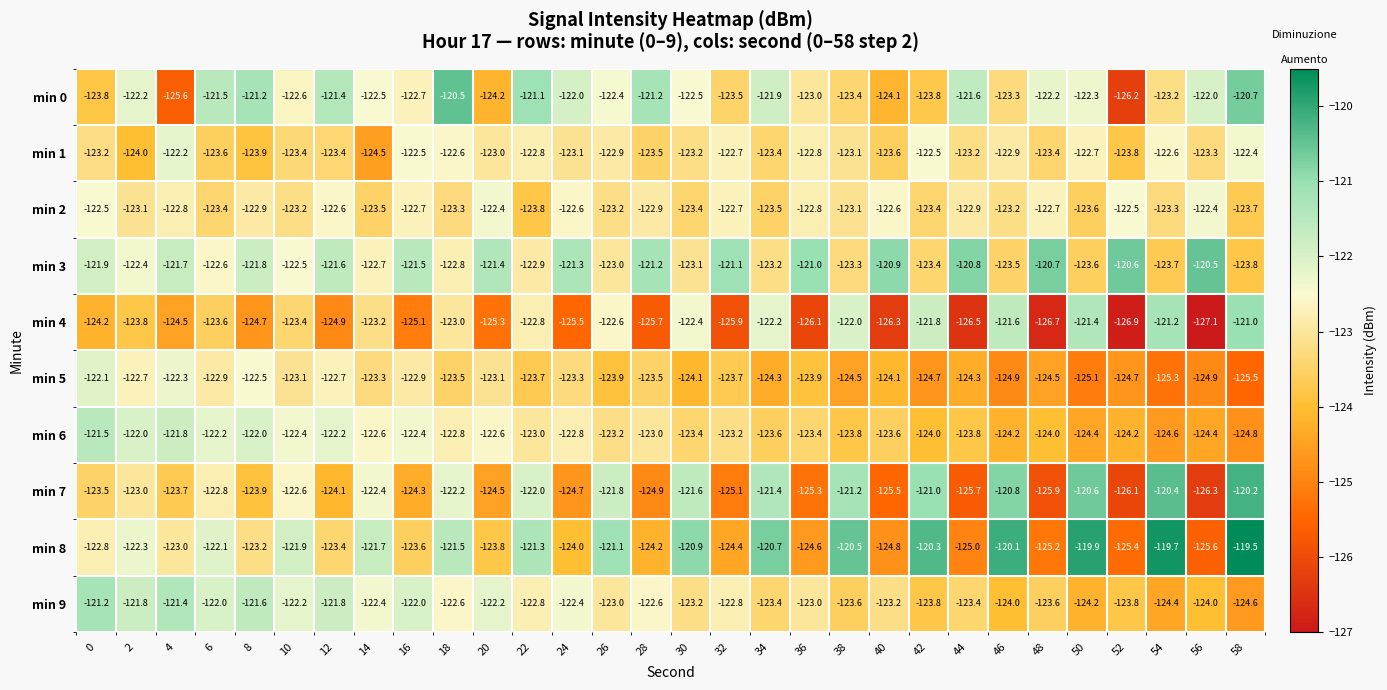

What is the average value of the min 0 series?

-122.6